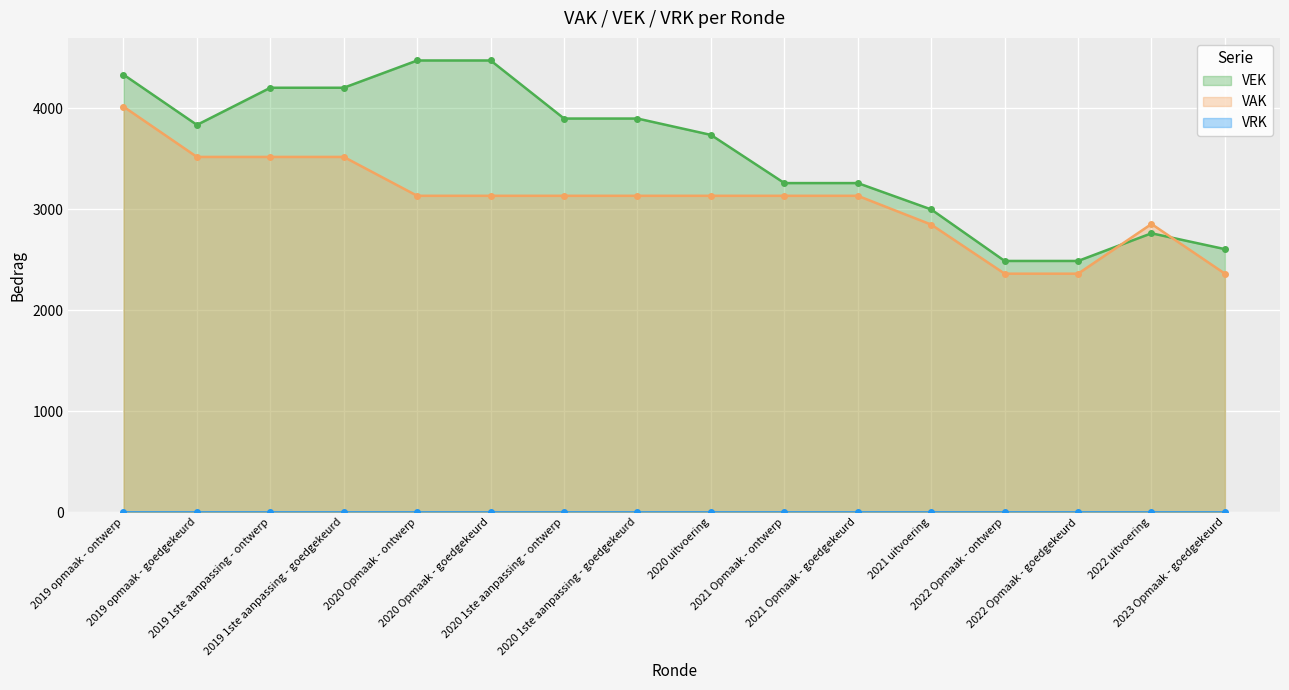

The chart shows a value of 6602 at 2020 Opmaak - ontwerp. True or false?

False